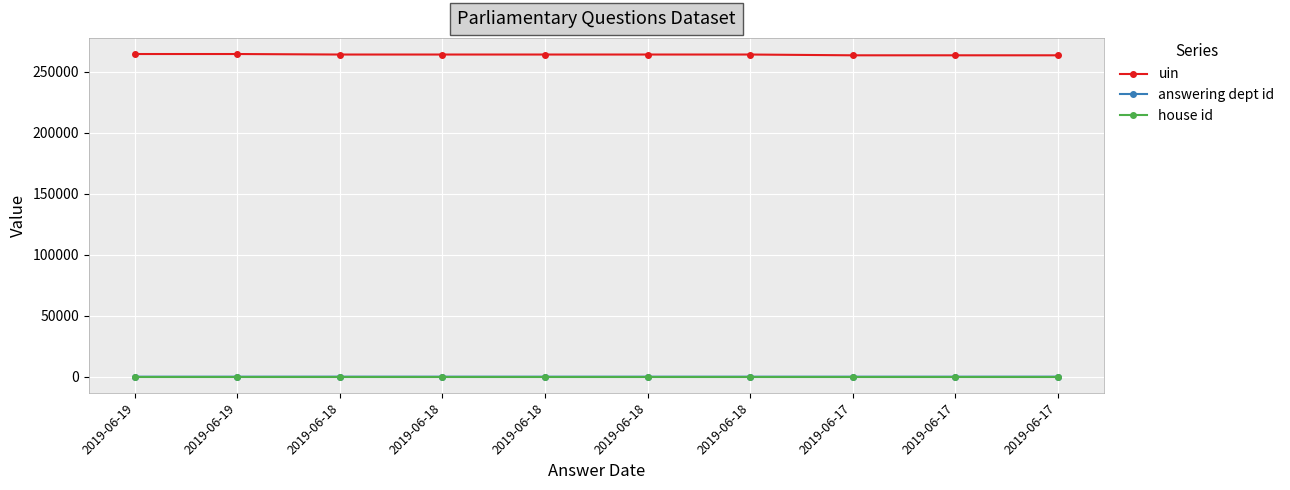

Reading left to right, extract all data points from this chart.

uin: 2019-06-19=264713	2019-06-19=264714	2019-06-18=264296	2019-06-18=264297	2019-06-18=264298	2019-06-18=264299	2019-06-18=264300	2019-06-17=263663	2019-06-17=263664	2019-06-17=263665
answering dept id: 2019-06-19=1	2019-06-19=1	2019-06-18=29	2019-06-18=16	2019-06-18=1	2019-06-18=1	2019-06-18=1	2019-06-17=1	2019-06-17=1	2019-06-17=29
house id: 2019-06-19=1	2019-06-19=1	2019-06-18=1	2019-06-18=1	2019-06-18=1	2019-06-18=1	2019-06-18=1	2019-06-17=1	2019-06-17=1	2019-06-17=1